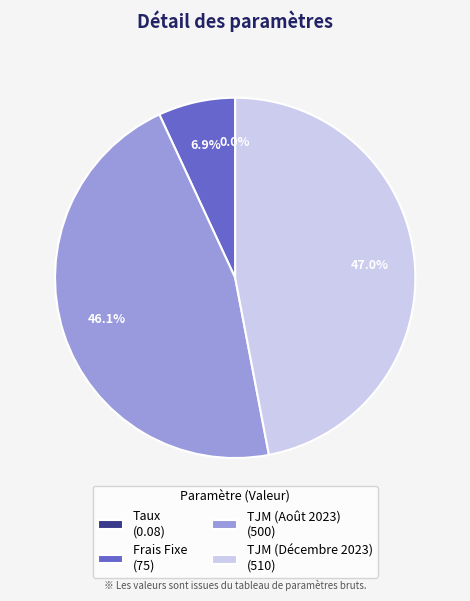

Is Frais Fixe the majority of the pie?

No